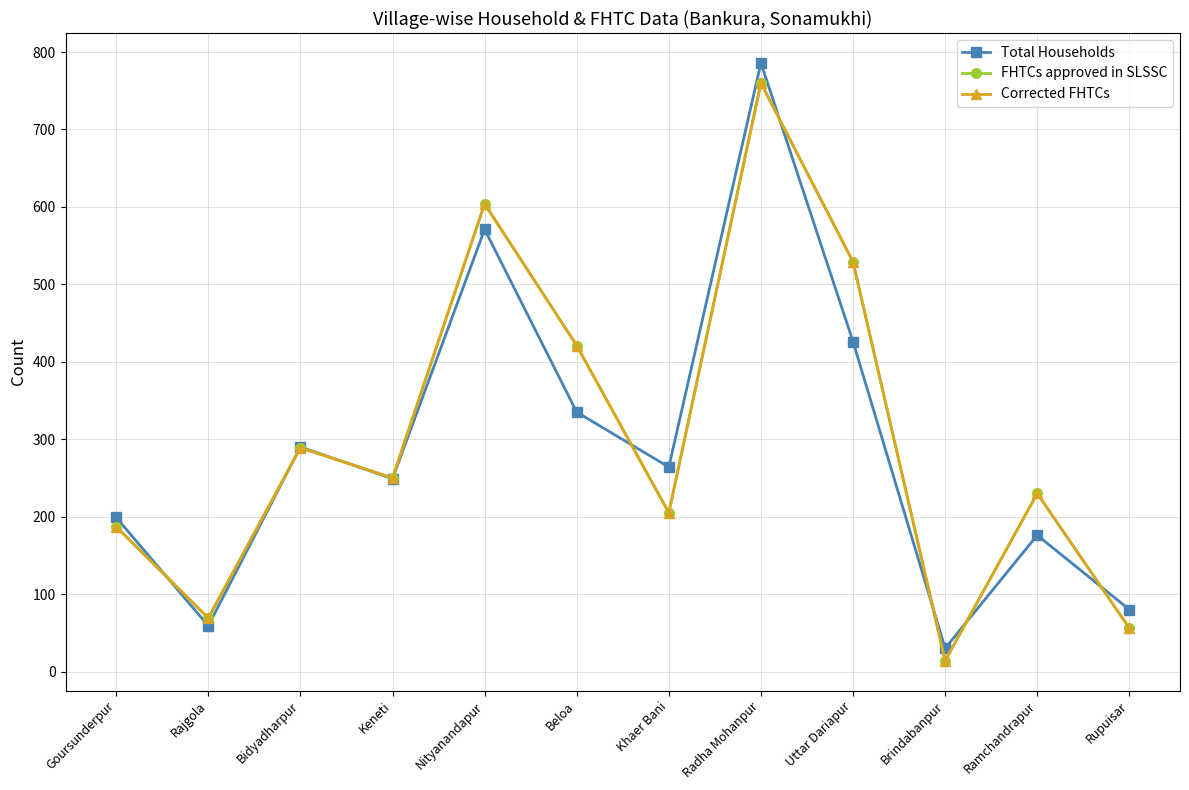

Is this an area chart (filled region under the line)?

No